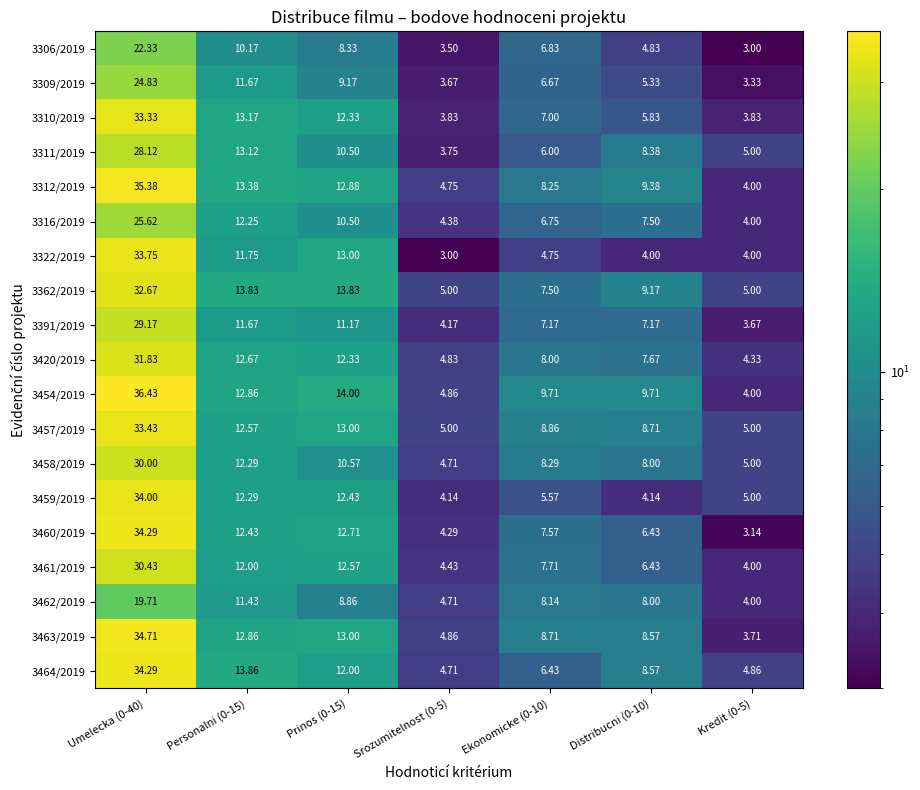

Is the value of 3322/2019 at Distribucni (0-10) greater than the value of 3316/2019 at Prinos (0-15)?

No